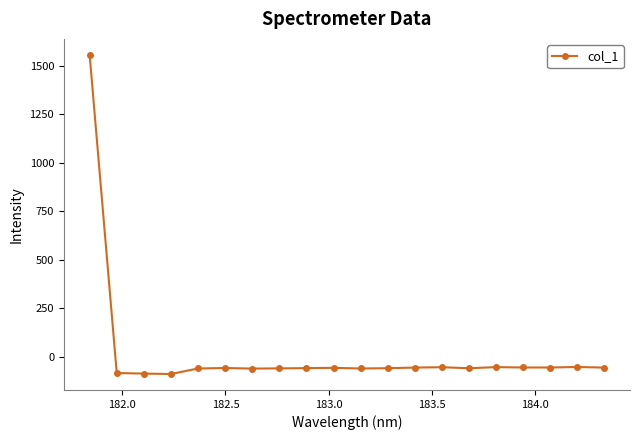

What is the greatest value displayed?

1556.0